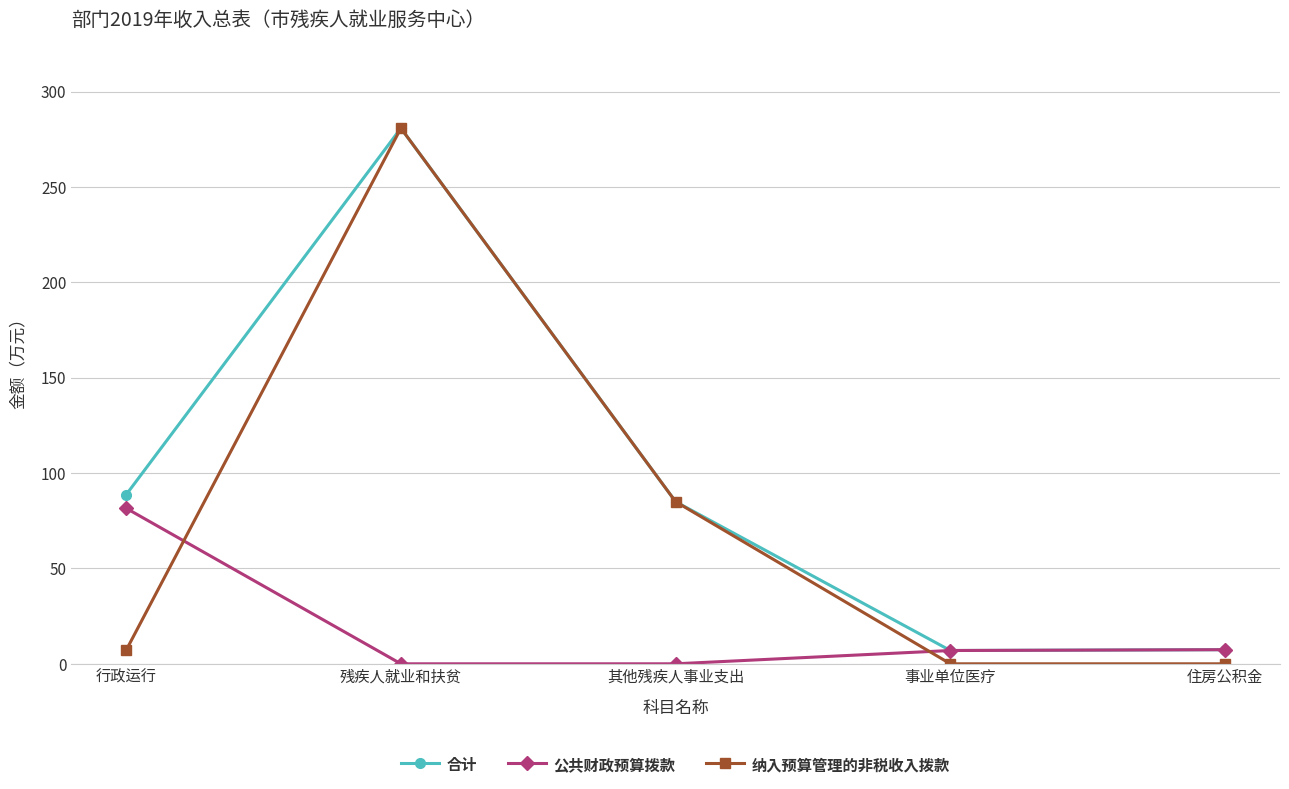

How many times do 公共财政预算拨款 and 纳入预算管理的非税收入拨款 cross each other?

2